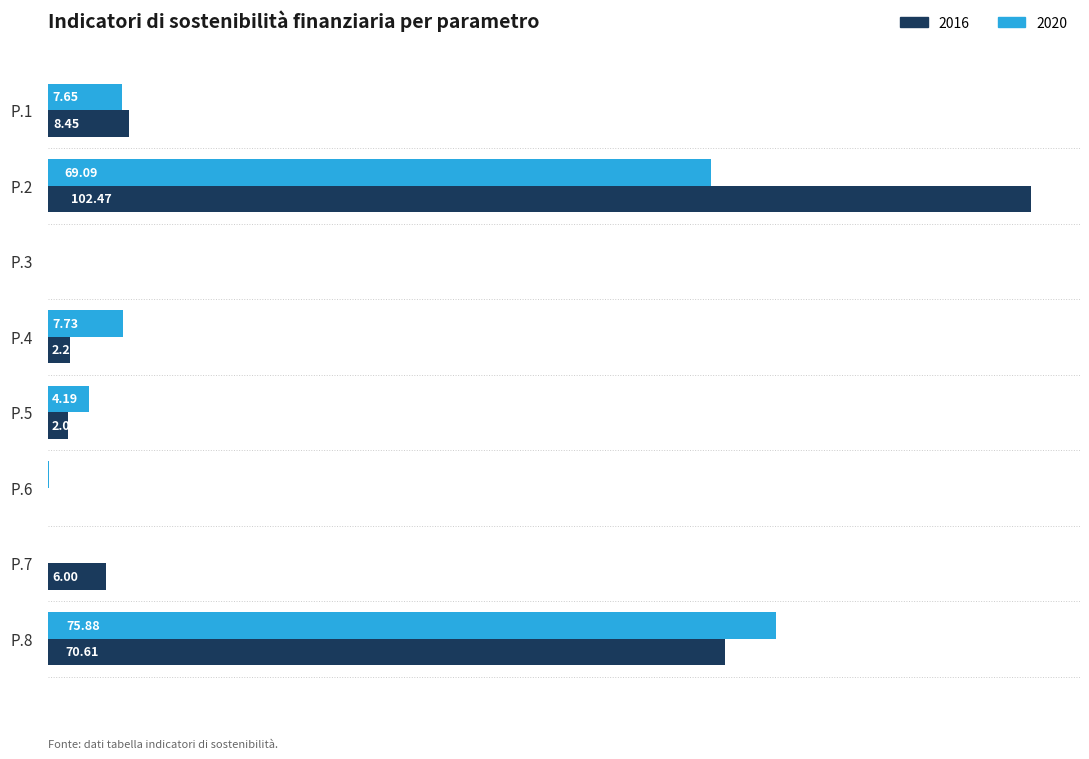

At which category is the sum across all series the highest?

P.2